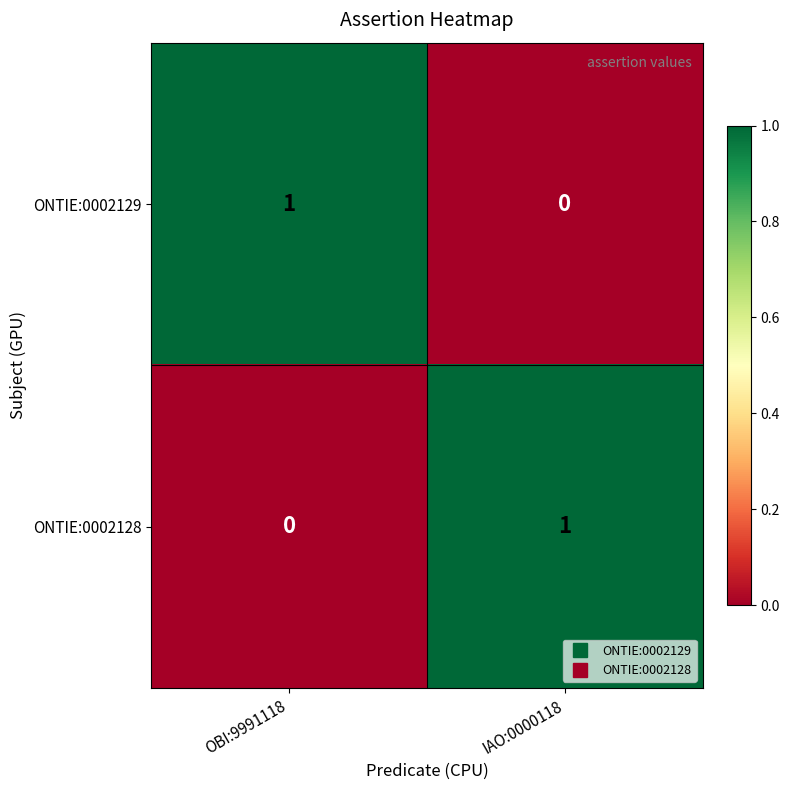

What is the spread (max minus min) of values at IAO:0000118?

1